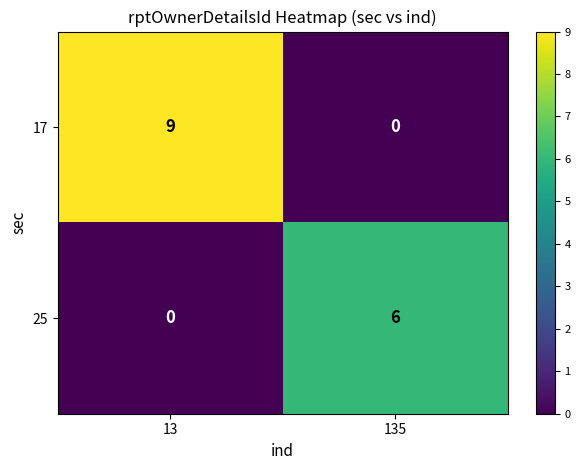

Which series has the widest spread of values?

17